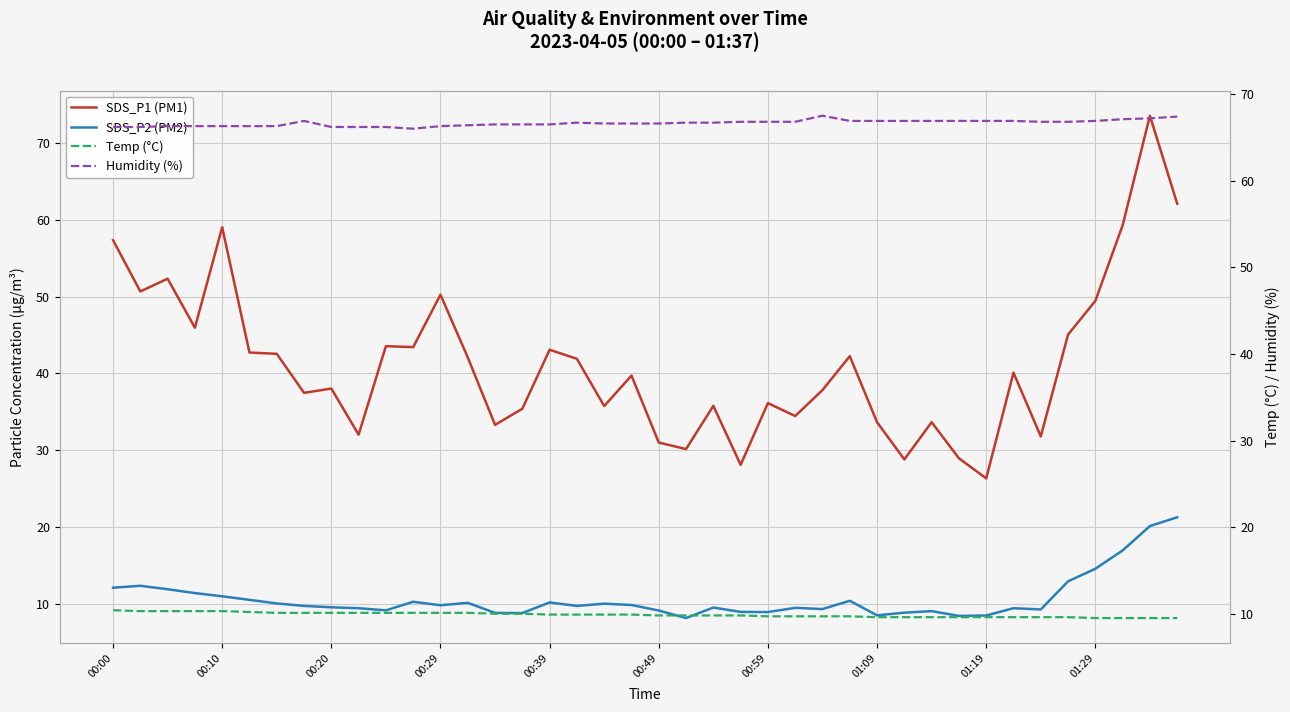

What is the difference between the second highest and minimum values in the Humidity (%) series?

1.4